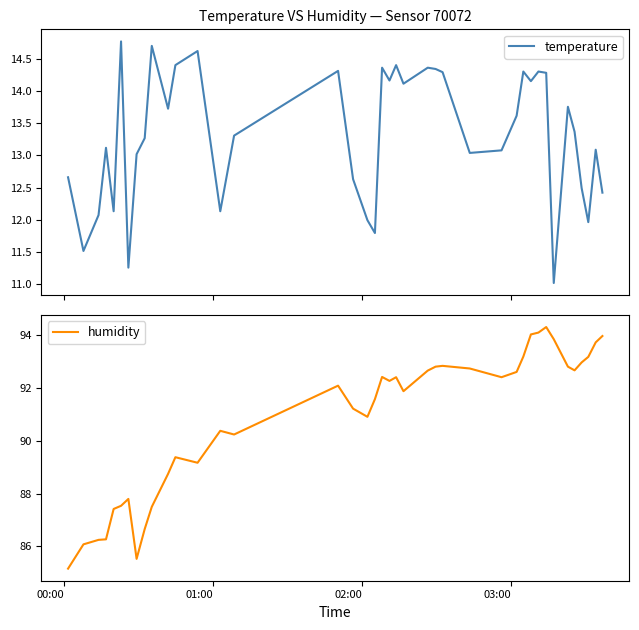

True or false: temperature and humidity intersect in this chart.

False